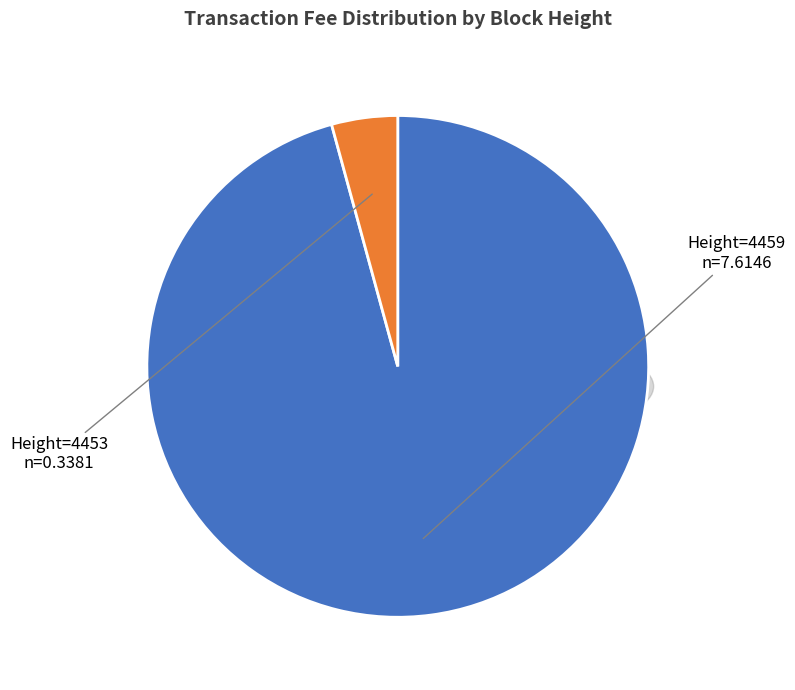

Which slice is the largest?

4459